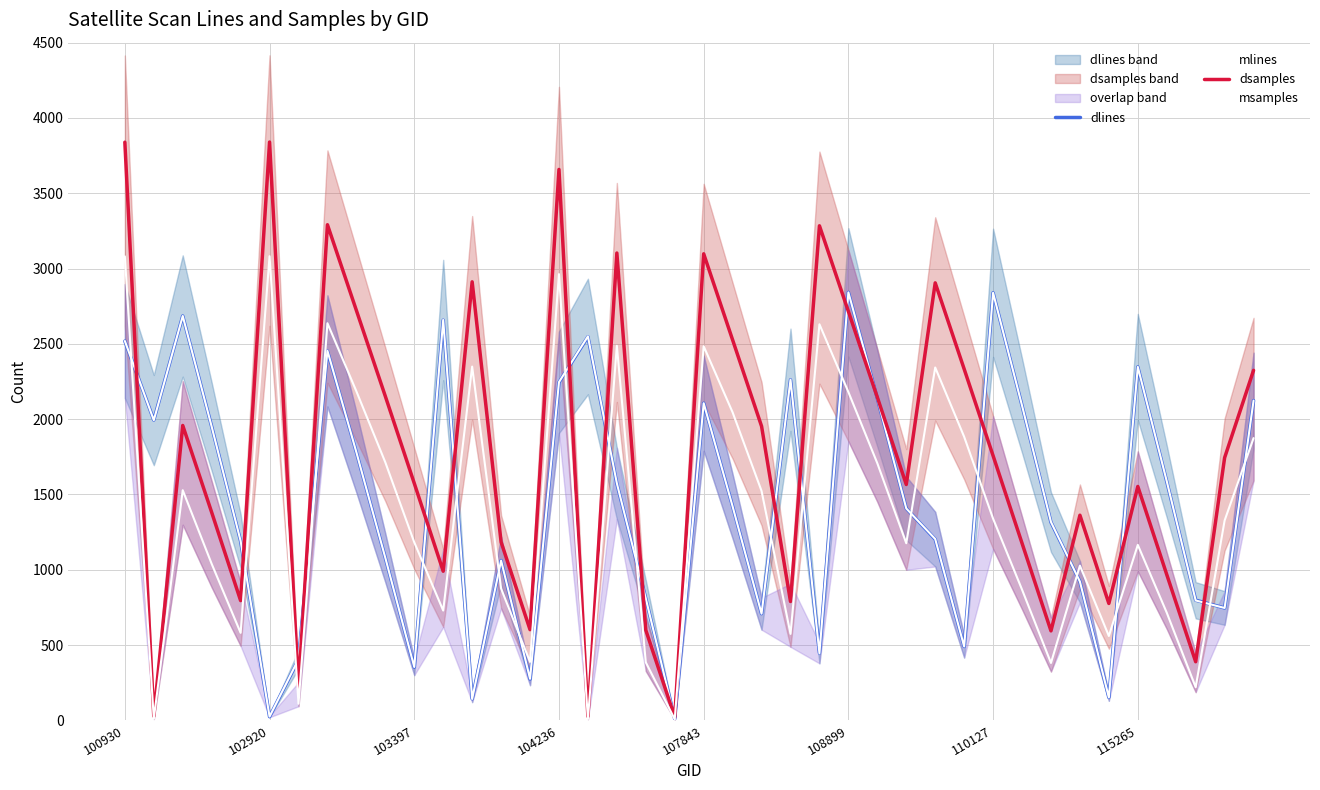

At which category is the sum across all series the highest?

100930